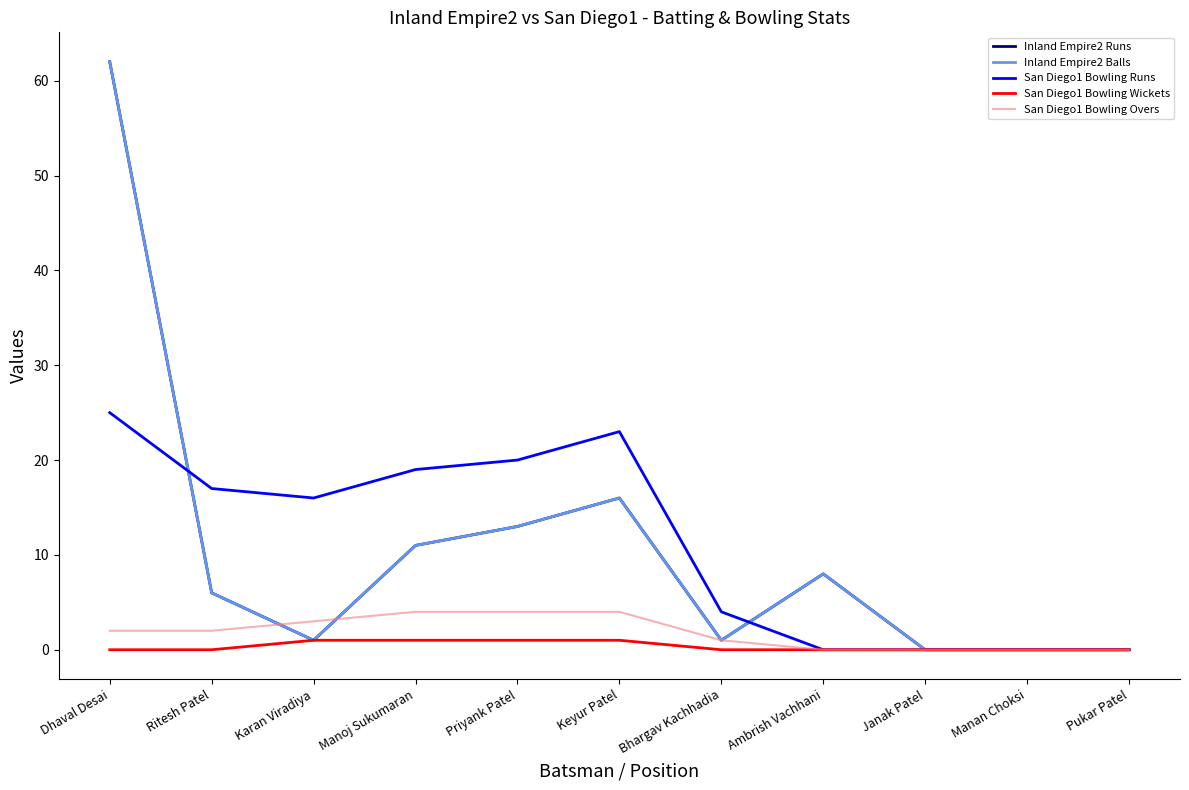

Does the chart have visible grid lines?

No